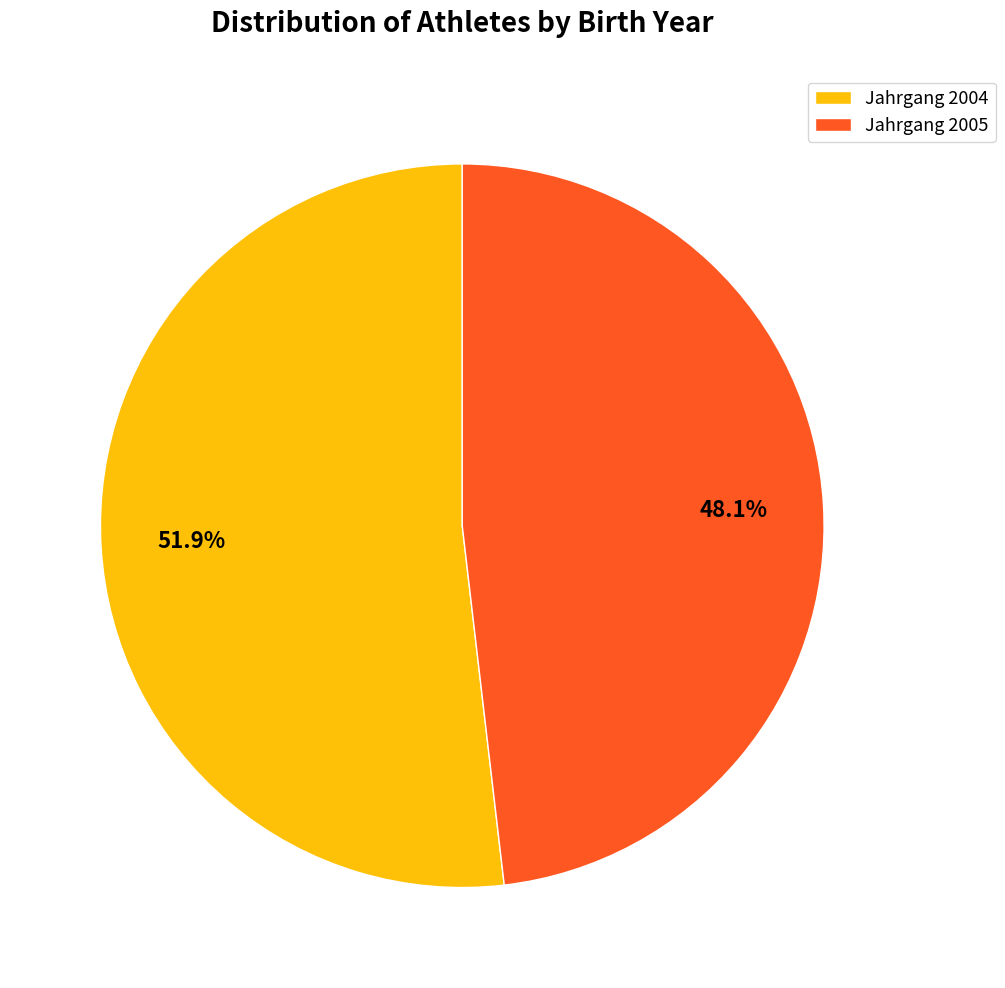

How many segments does this pie chart have?

2